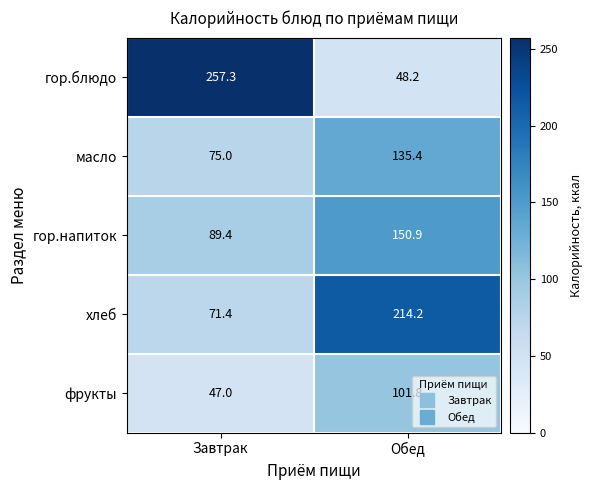

Reading right to left, transcribe all the data shown in this chart.

гор.блюдо: Обед=48.2	Завтрак=257.3
масло: Обед=135.4	Завтрак=75.0
гор.напиток: Обед=150.9	Завтрак=89.4
хлеб: Обед=214.2	Завтрак=71.4
фрукты: Обед=101.8	Завтрак=47.0